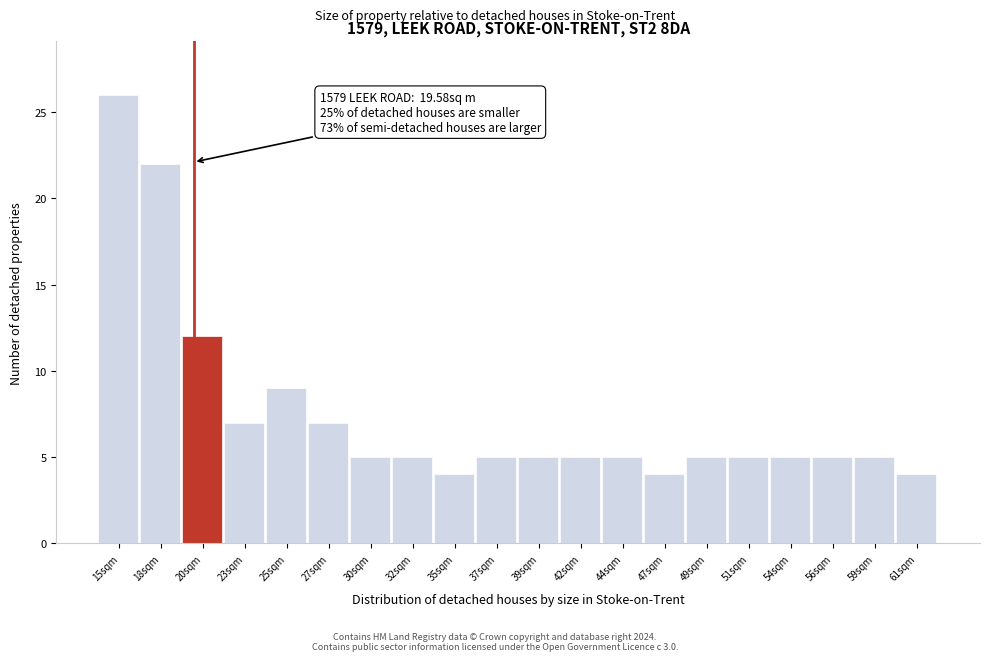

Which range on the x-axis has the tallest bar?

14.0 to 16.5